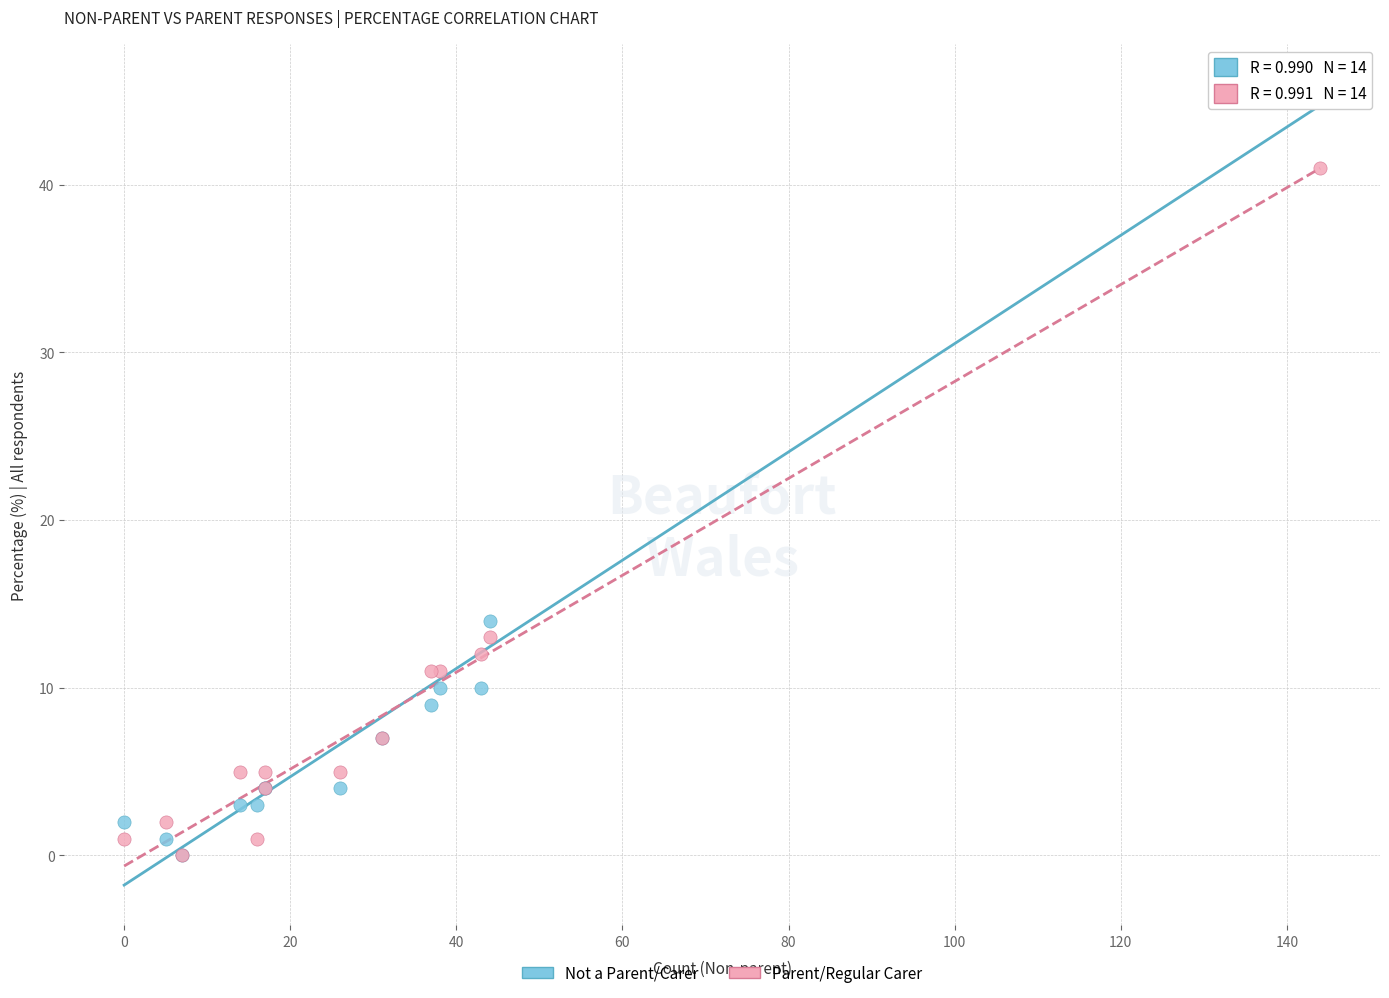

In the Parent/Regular Carer series, what Y value is closest to 20?

13